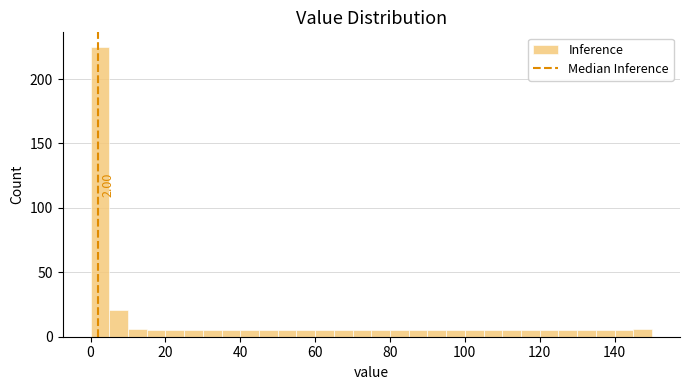

Read against the x-axis, roughly where is the centre of the tallest bar?

2